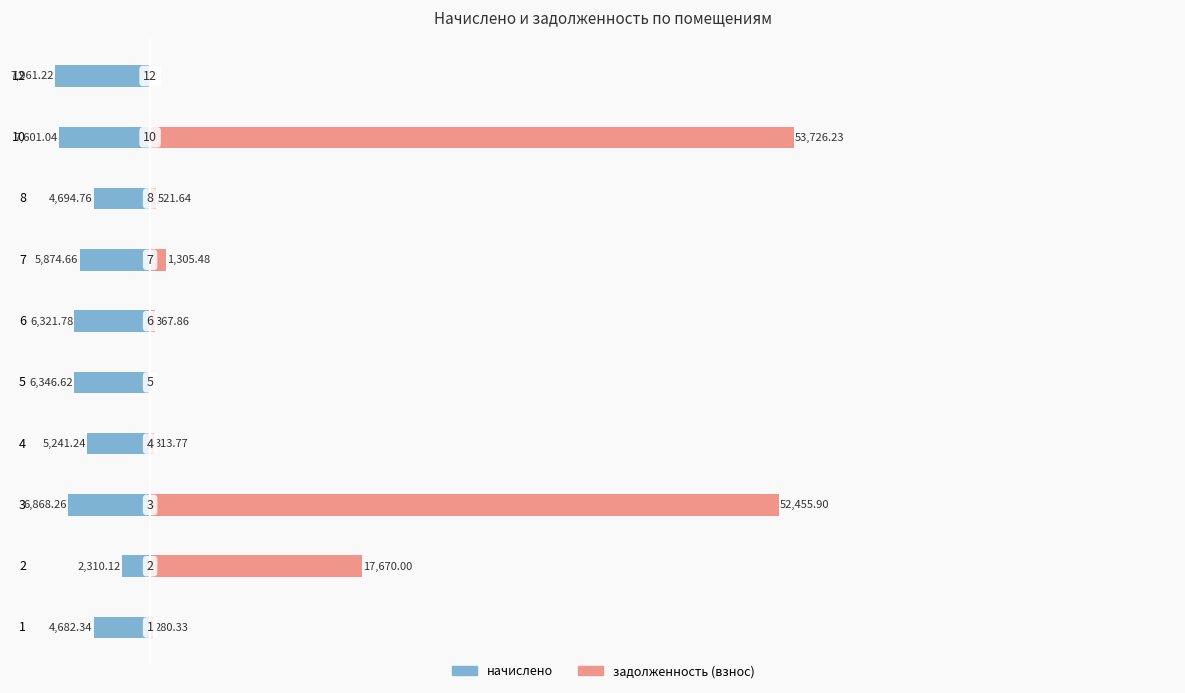

How many bars are there in total?

20